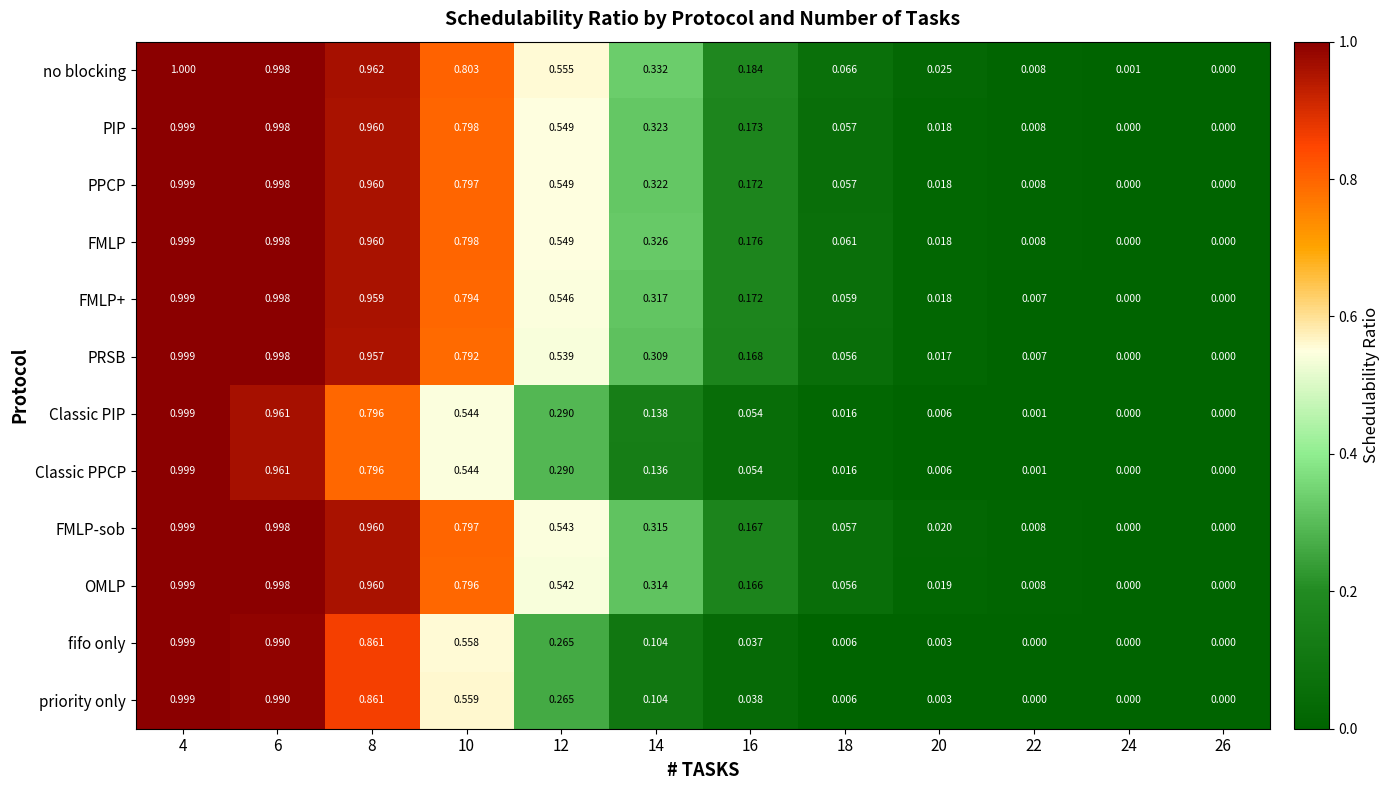

Which series has the largest total across all categories?

no blocking